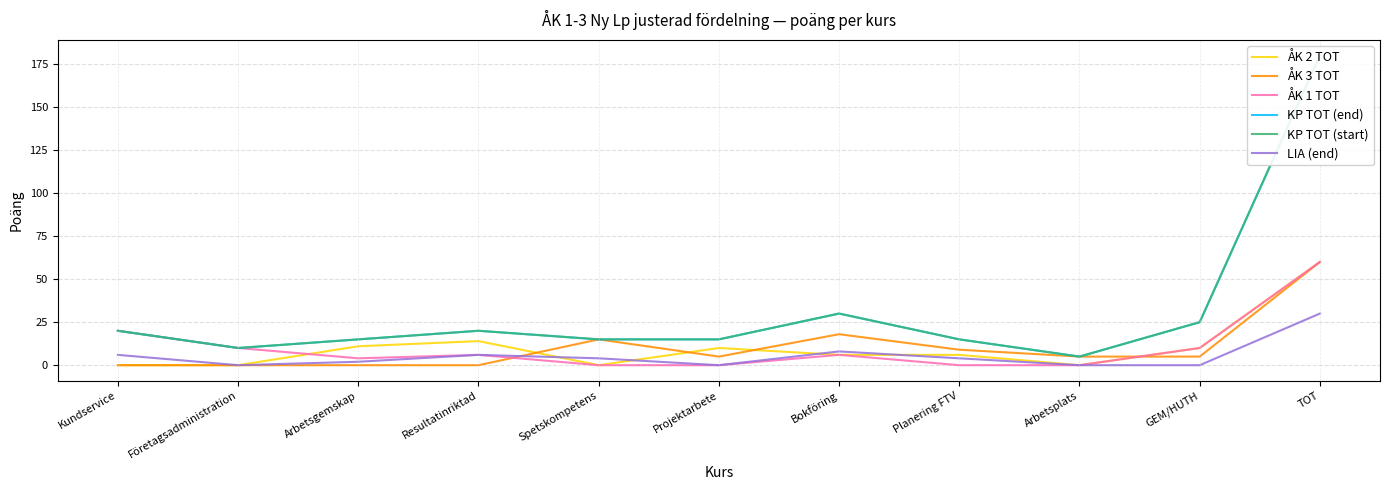

True or false: KP TOT (end) and KP TOT (start) intersect in this chart.

False